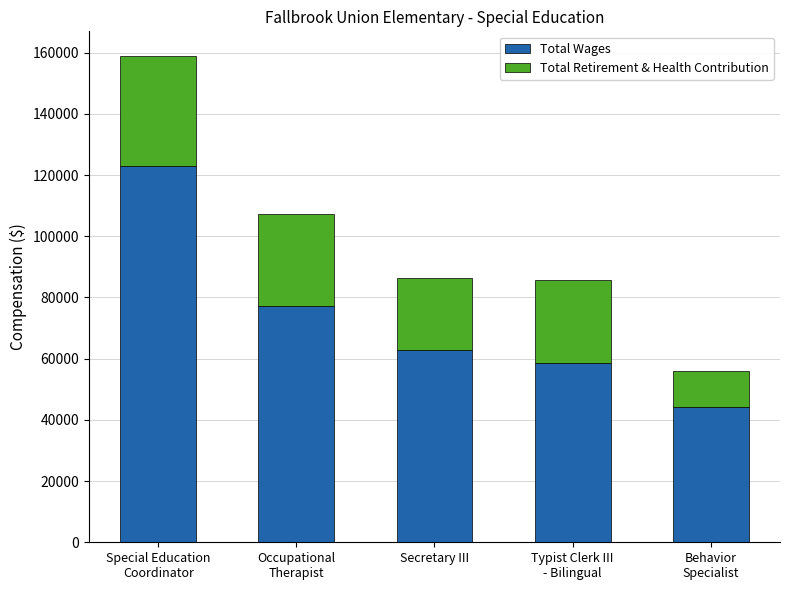

What is the difference between the Total Wages values at Typist Clerk III
- Bilingual and Occupational
Therapist?

18532